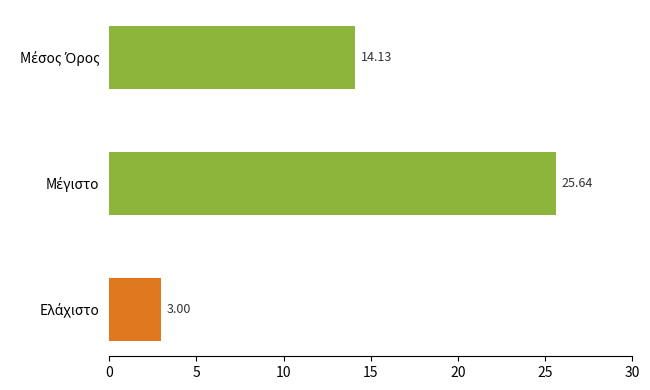

What is the difference between the maximum and minimum values?

22.6